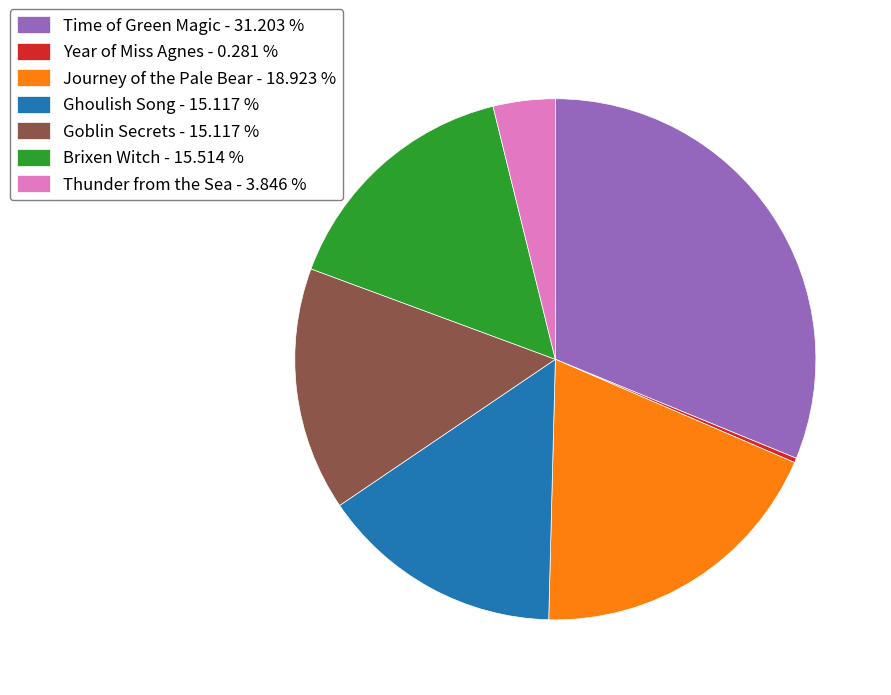

Does Journey of the Pale Bear - 18.923 % represent more than half of the total?

No